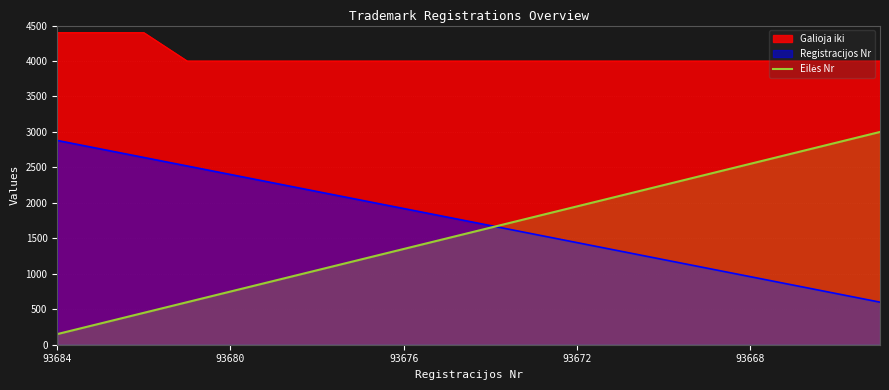

What is the greatest value displayed?

4400